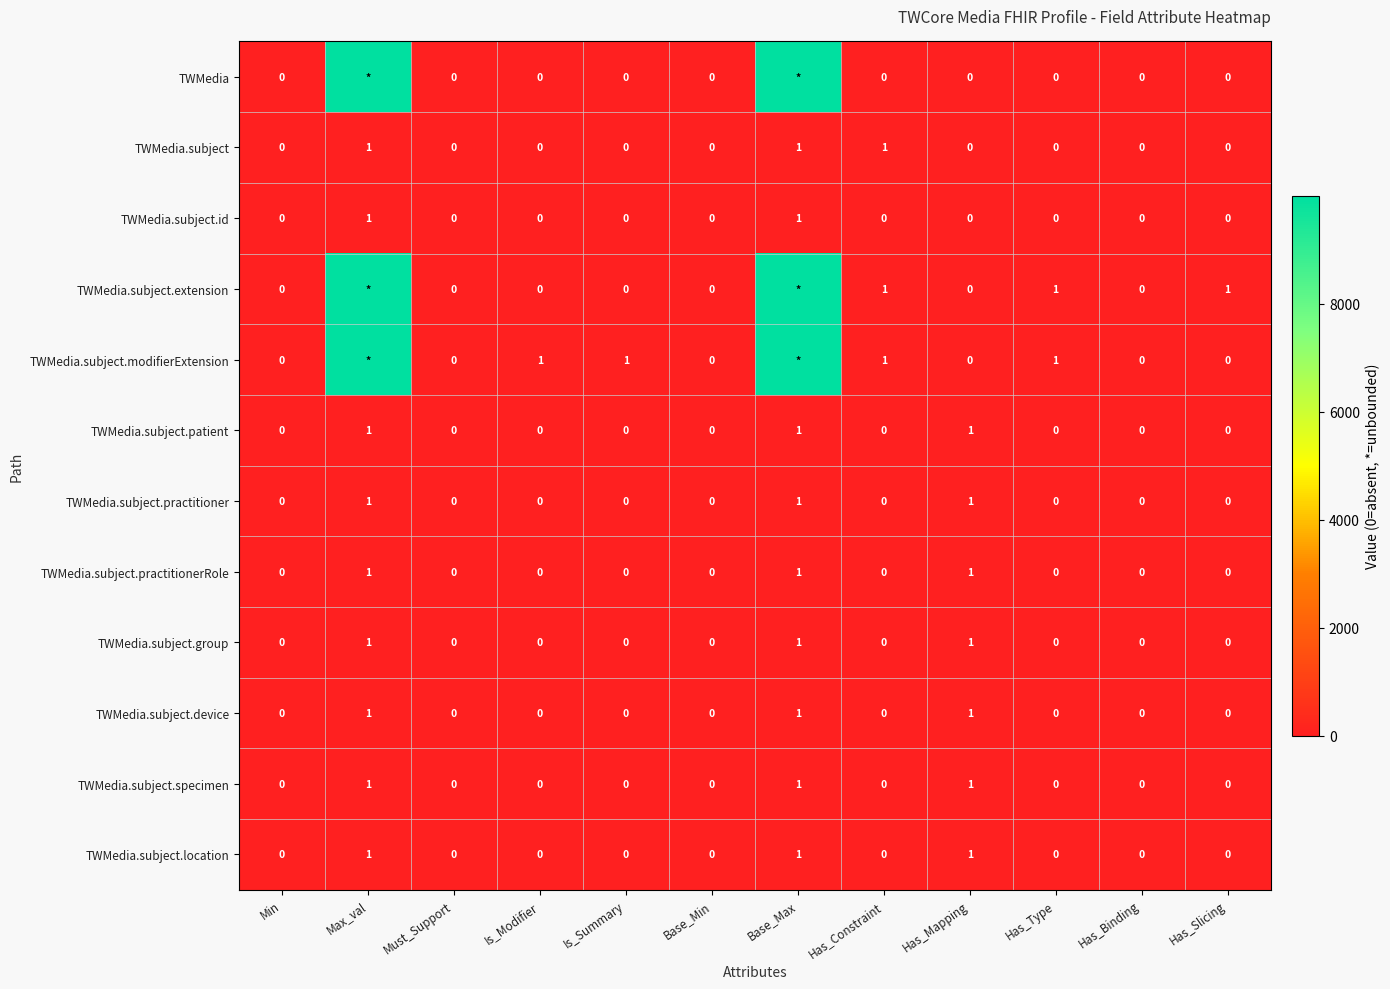

Is it true that TWMedia.subject.practitioner equals -1 at Has_Slicing?

False